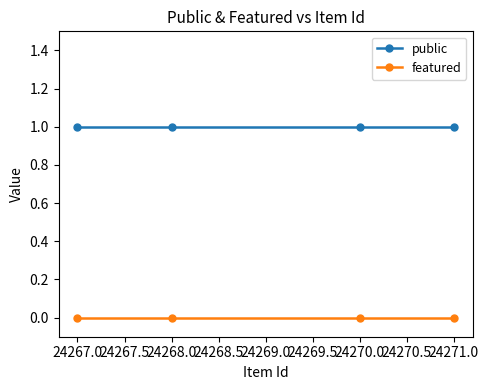

At 24270.0, list the series in order from largest to smallest.

public, featured